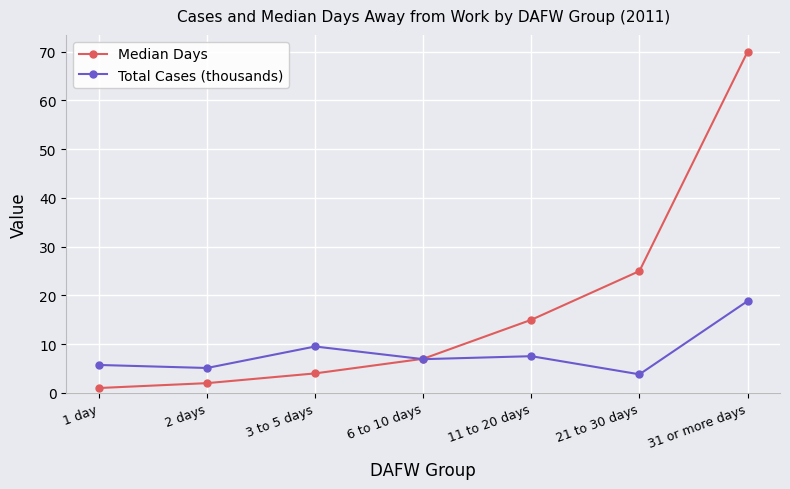

What is the difference between the maximum and minimum values in the Median Days series?

69.0